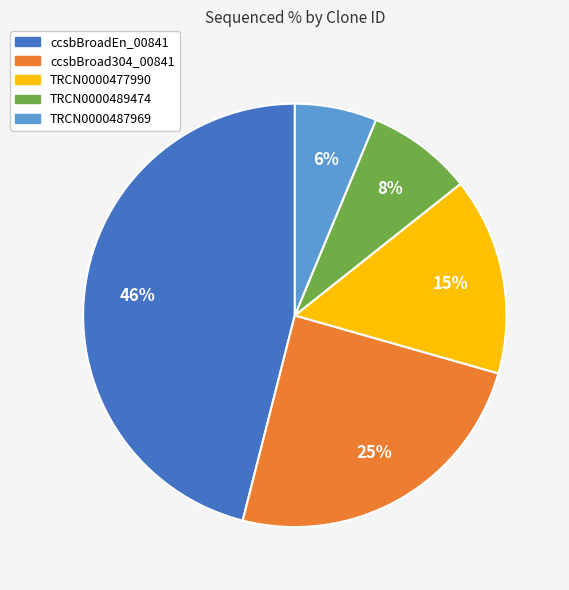

The TRCN0000487969 slice represents 17% of the pie. True or false?

False